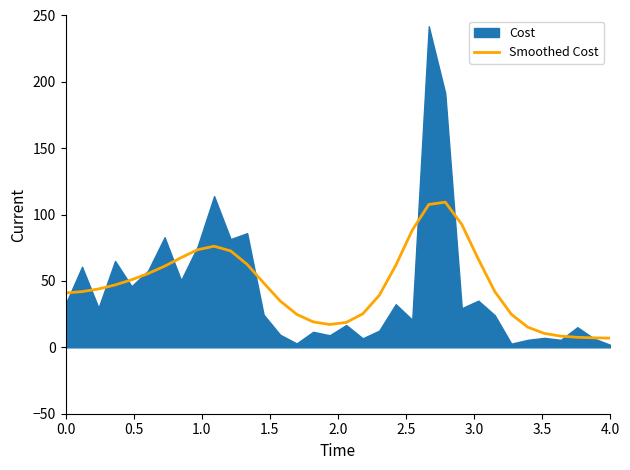

What is the highest value of the Smoothed Cost series?

109.4